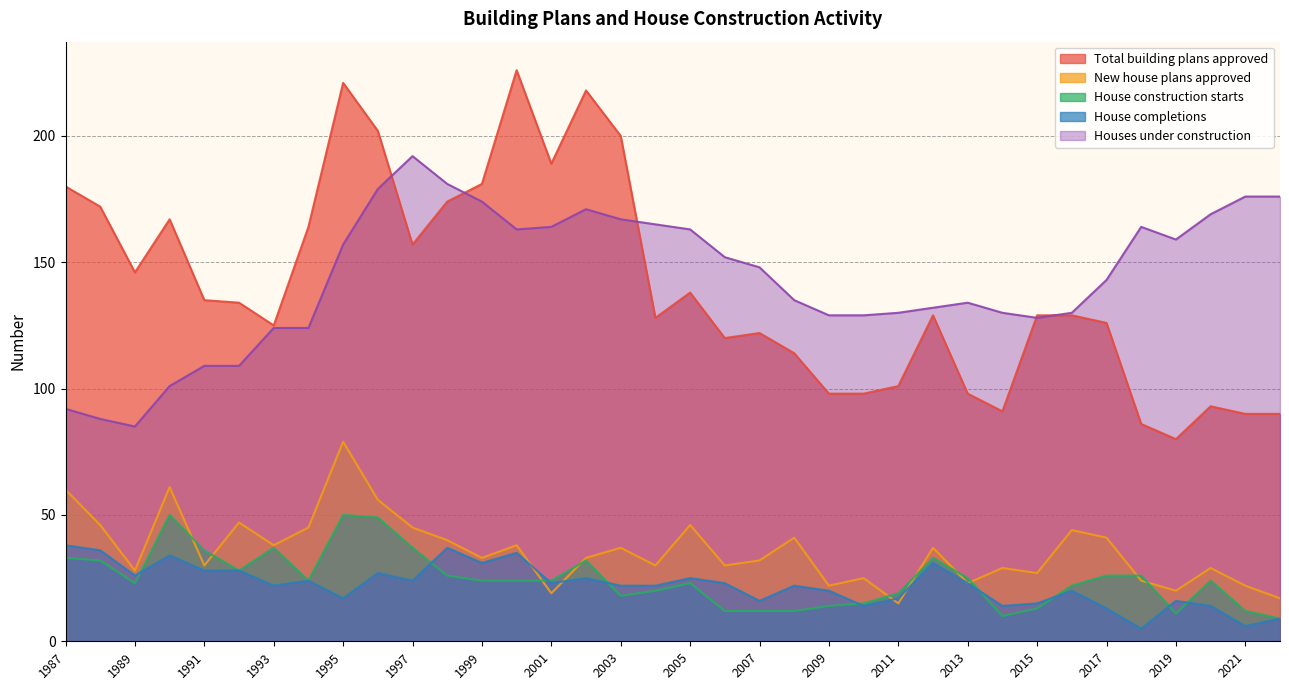

What are all the series names shown in the legend?

Total building plans approved, New house plans approved, House construction starts, House completions, Houses under construction